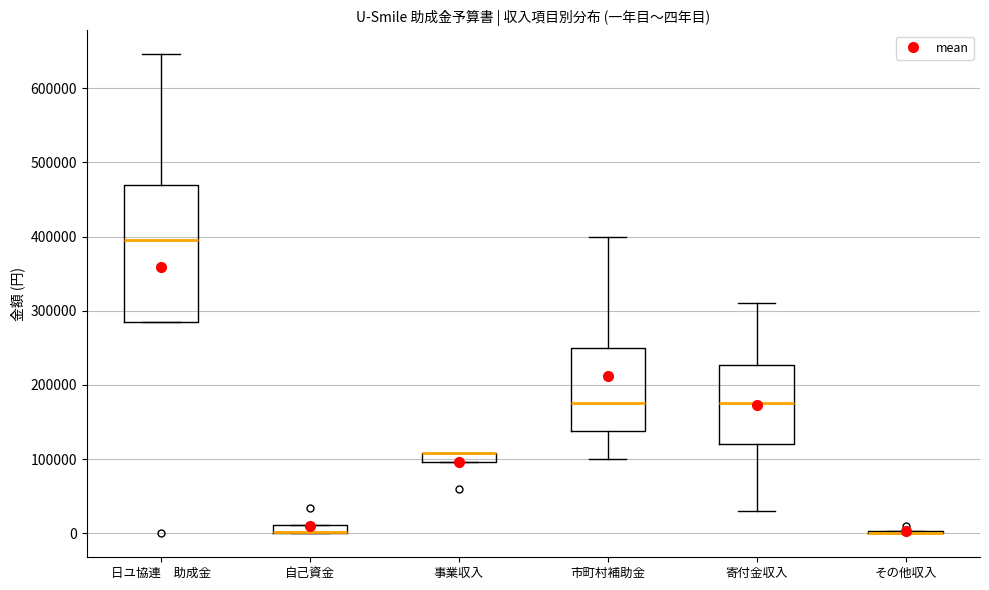

Where is the lower edge of the box for 市町村補助金 on the y-axis? The values are not printed on the chart, so give them approximately, as read against the axis.

140000